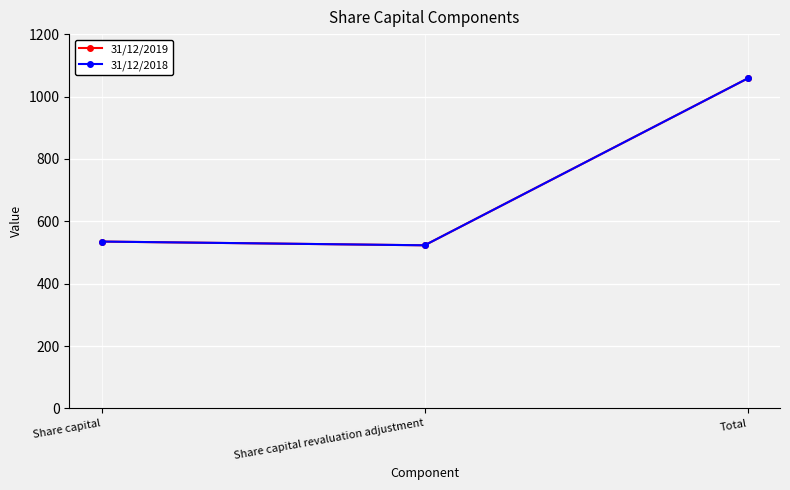

Is this an area chart (filled region under the line)?

No